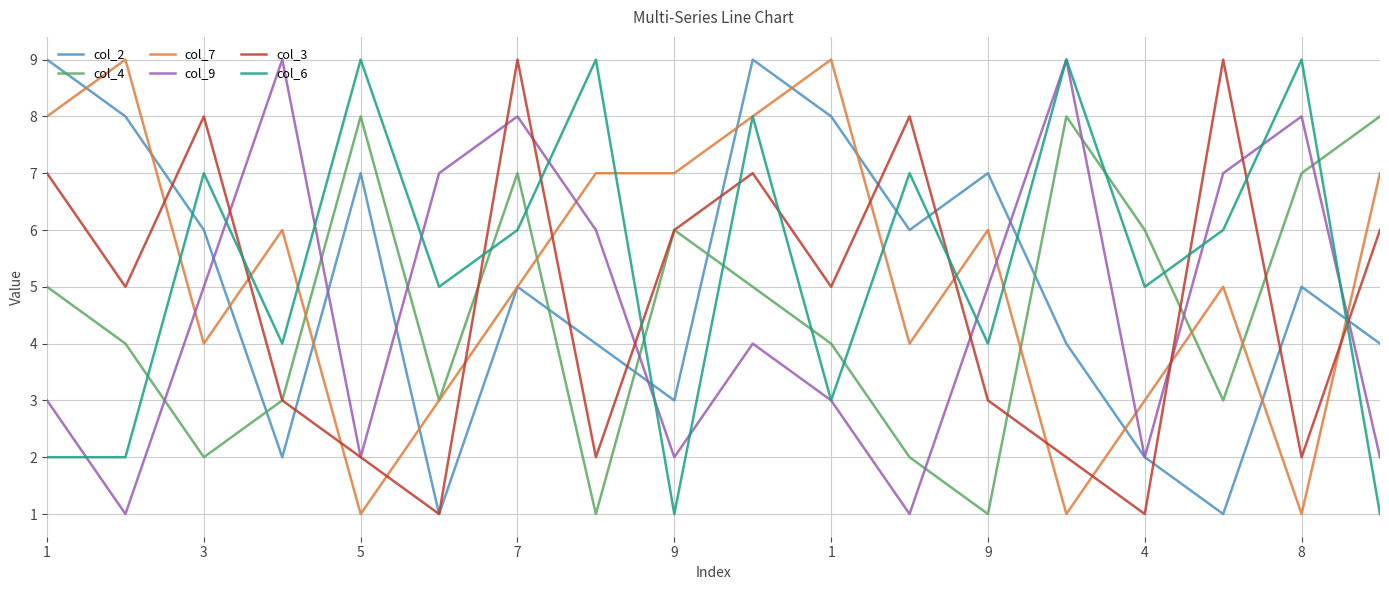

True or false: col_3 and col_6 cross at least once.

True